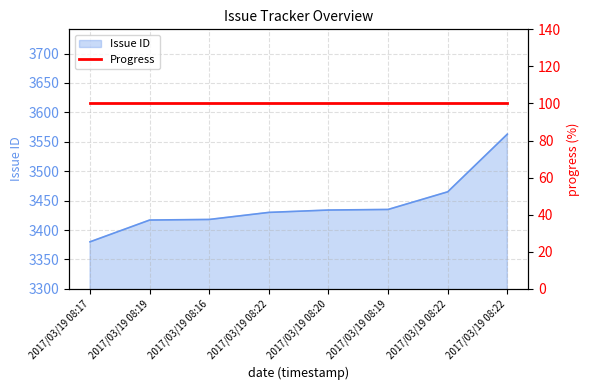

At which category does the chart reach its minimum across all series?

2017/03/19 08:17